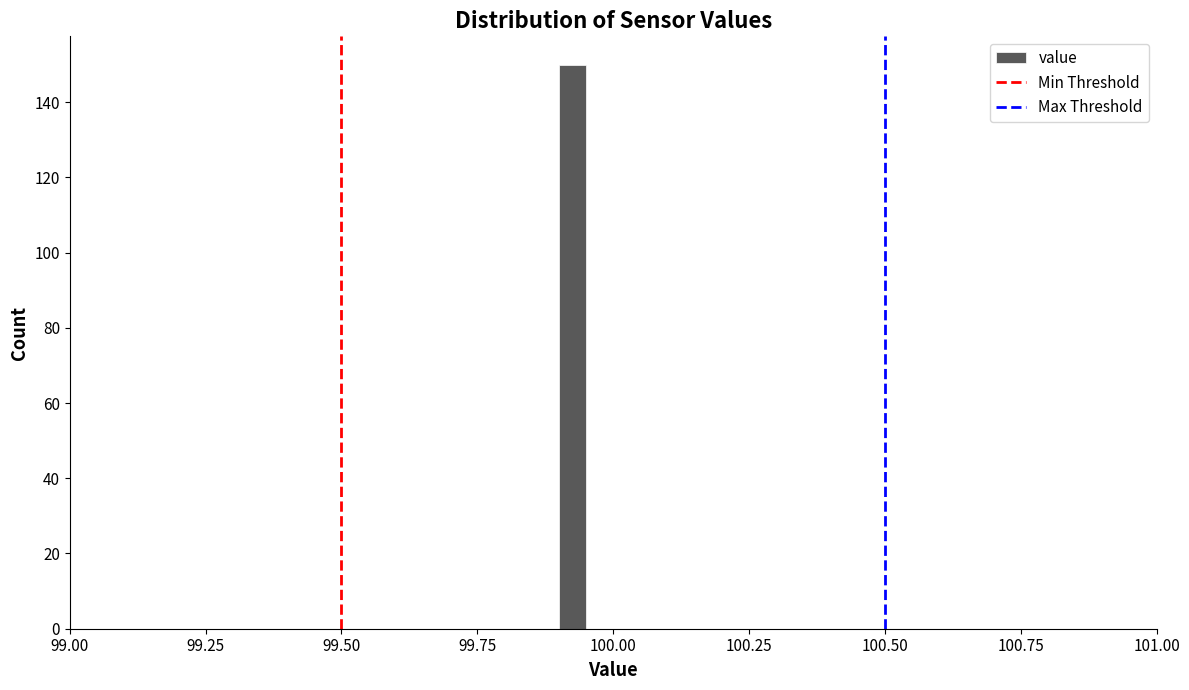

Around what value on the x-axis is the tallest bar? Give the approximate position of its centre, as read against the axis.

99.95